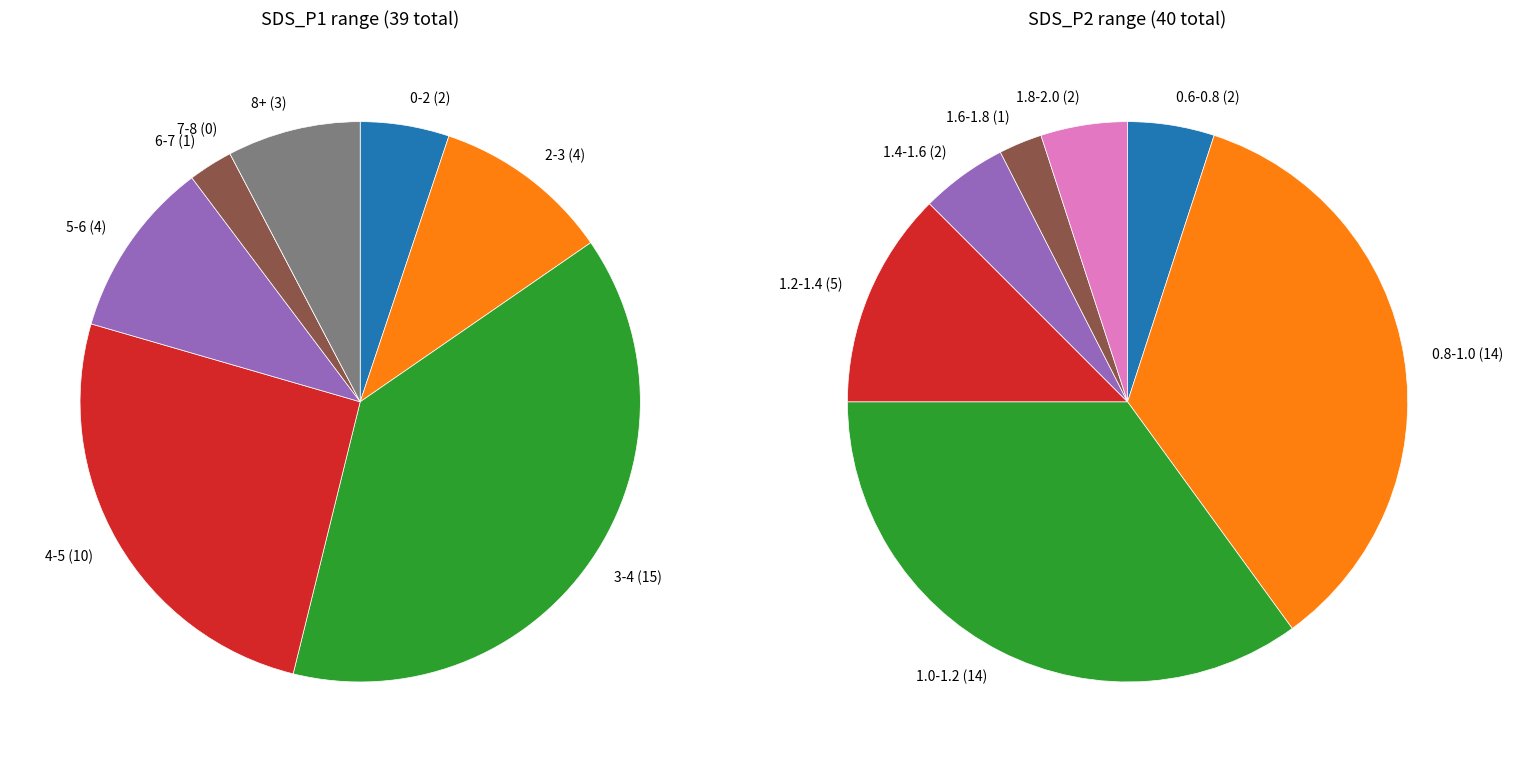

Which series has the widest spread of values?

SDS_P1